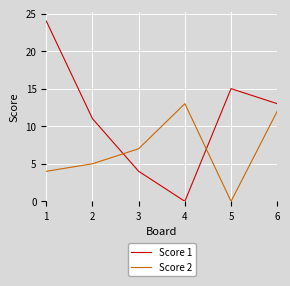

Does the chart have visible grid lines?

Yes